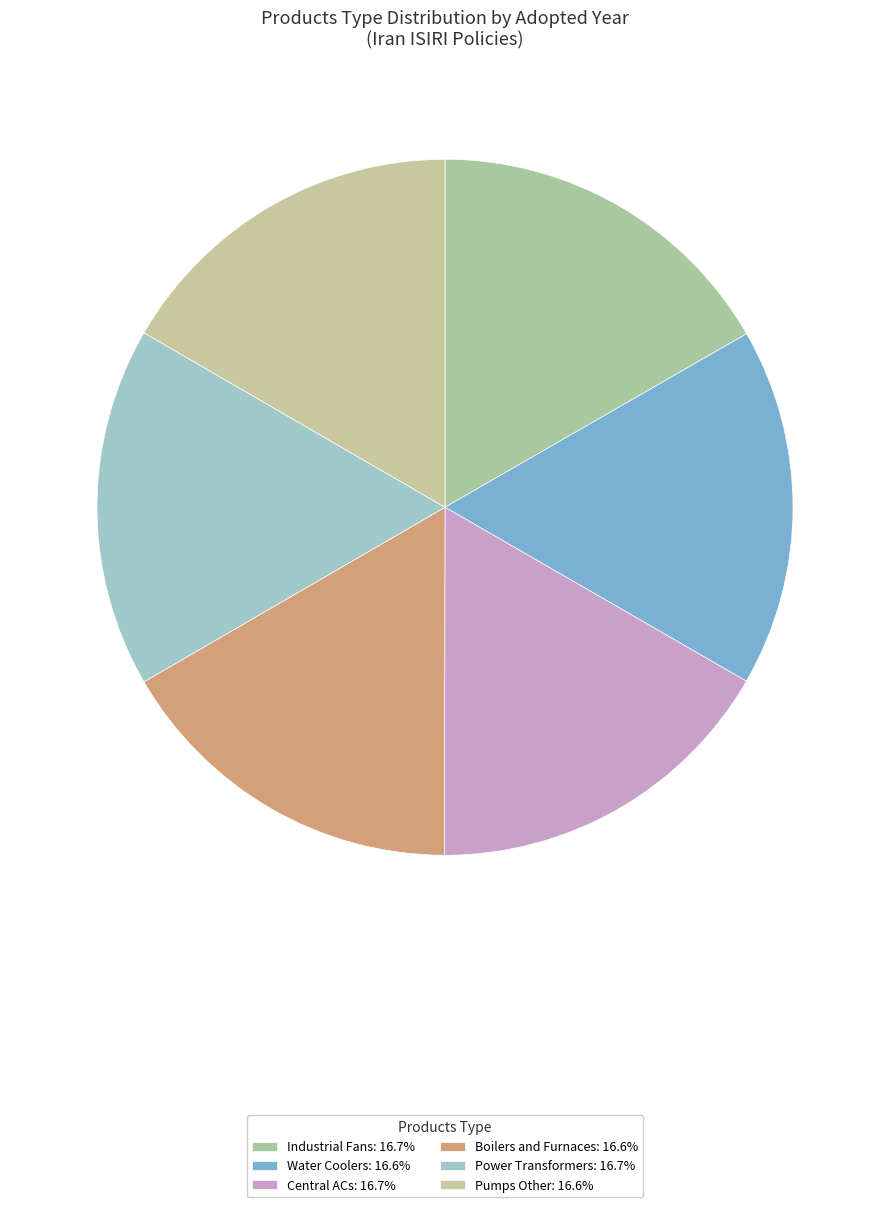

Count the number of slices in the pie.

6